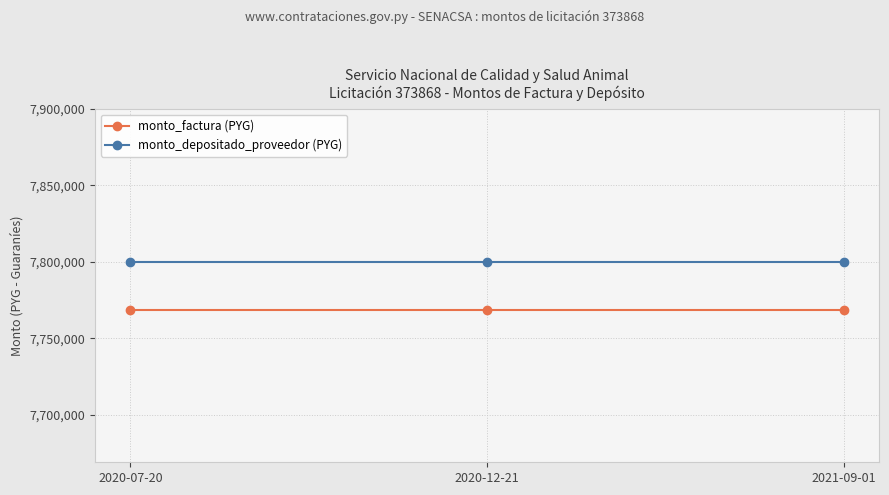

What is the difference between the highest and lowest values at 2020-12-21?

31200